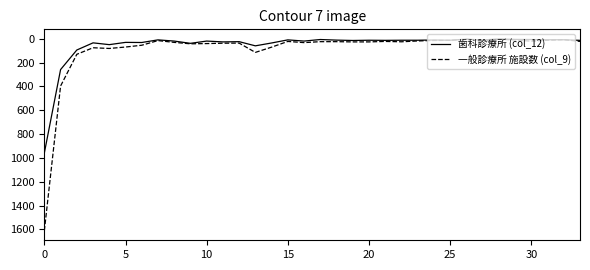

List the series in order of their peak value, lowest first.

歯科診療所 (col_12), 一般診療所 施設数 (col_9)